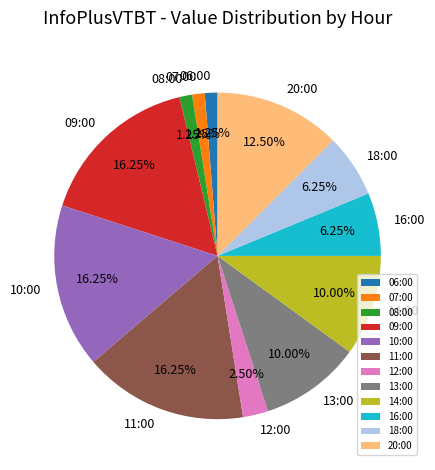

Combined, do 11:00 and 08:00 account for over 50%?

No